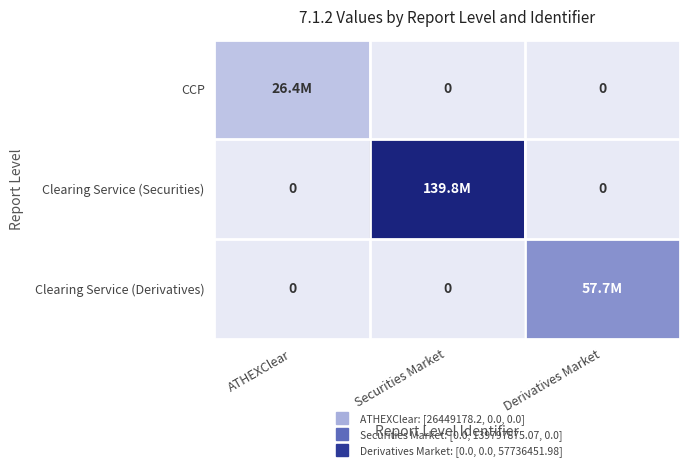

Which series has the largest total across all categories?

Clearing Service (Securities)